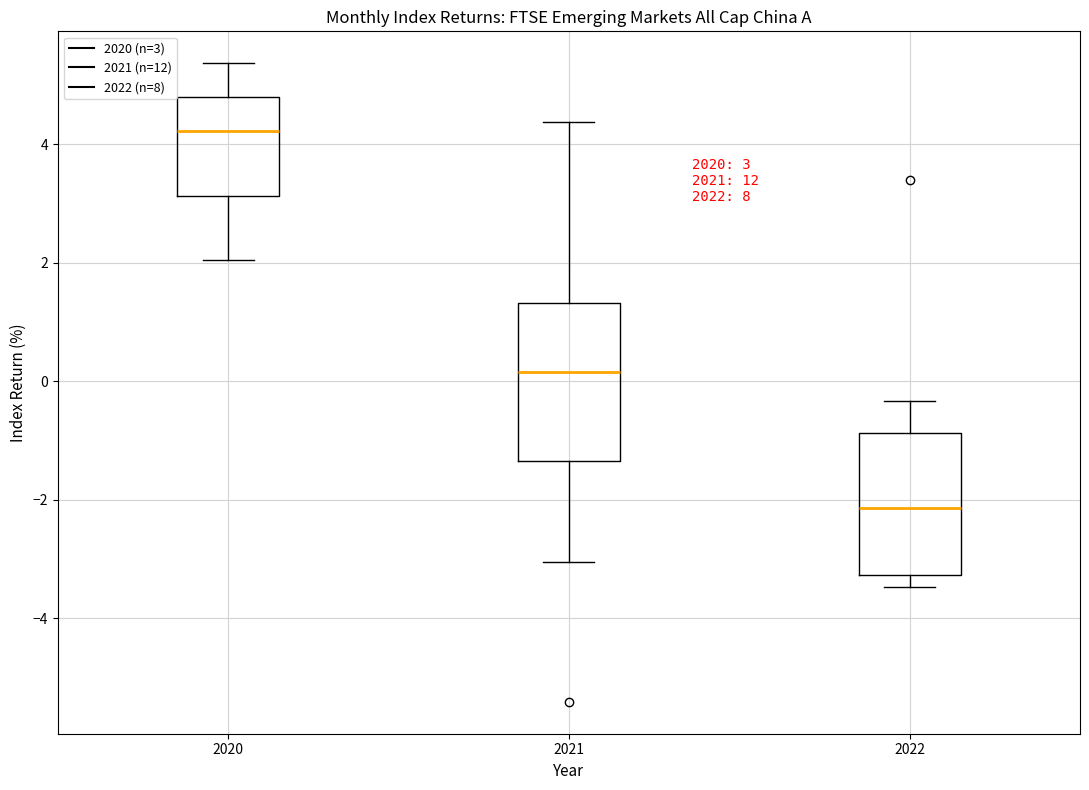

Comparing the boxes themselves (not the whiskers), which one is the tallest?

2021